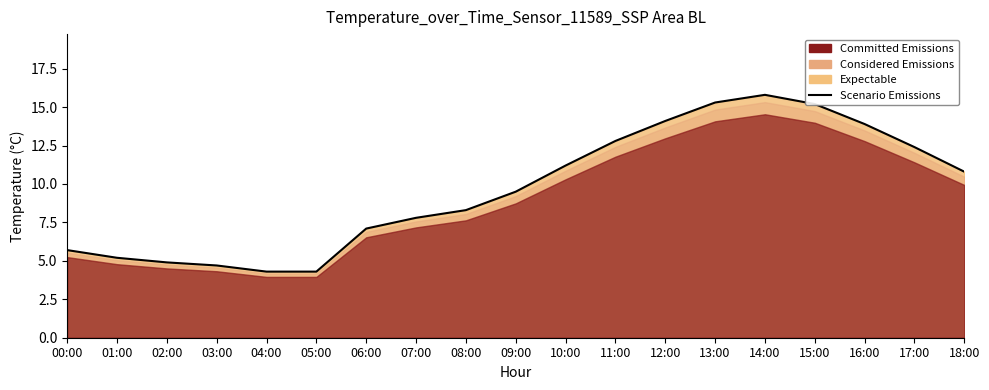

How many lines are shown in the chart?

1